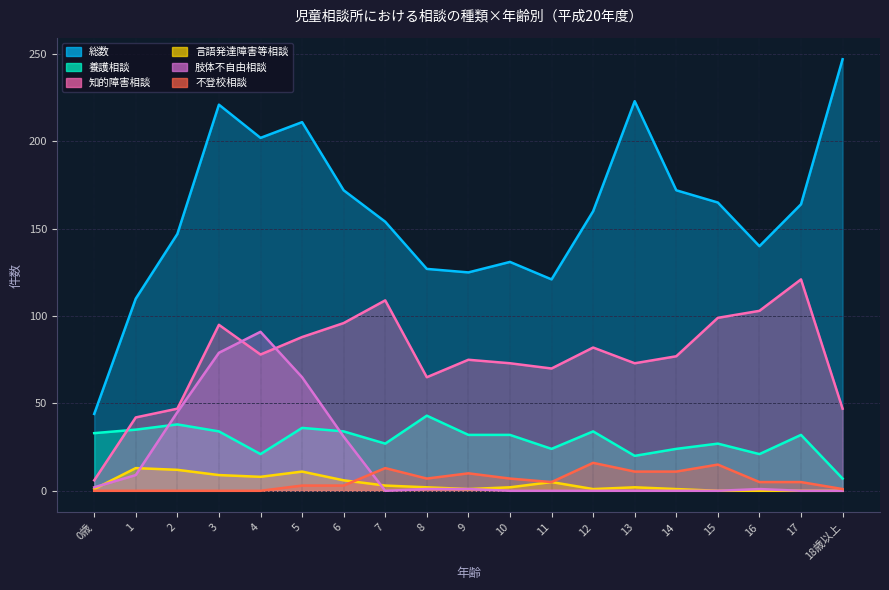

In 言語発達障害等相談, how many points are higher than both neighbors (excluding endpoints)?

4